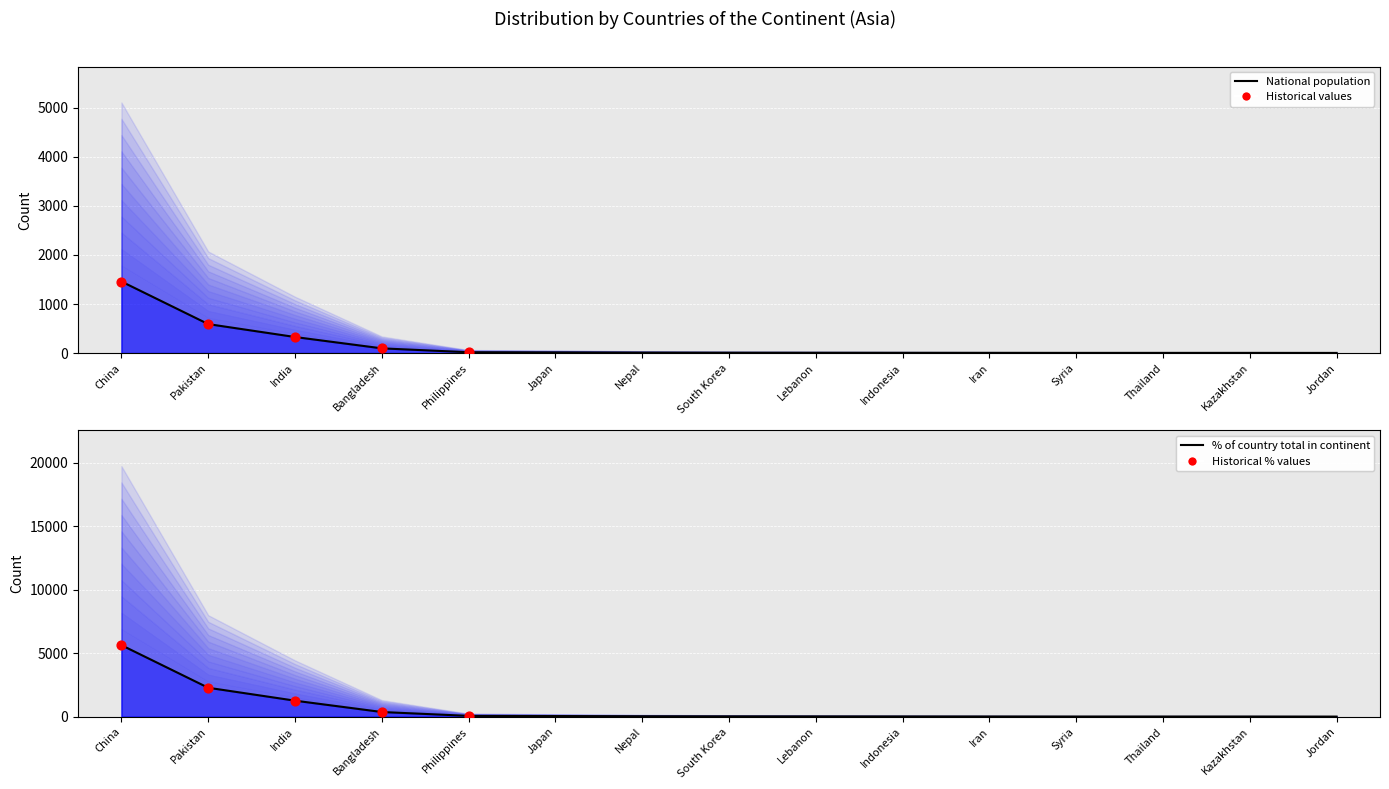

Which series has the largest total across all categories?

% of country total in continent